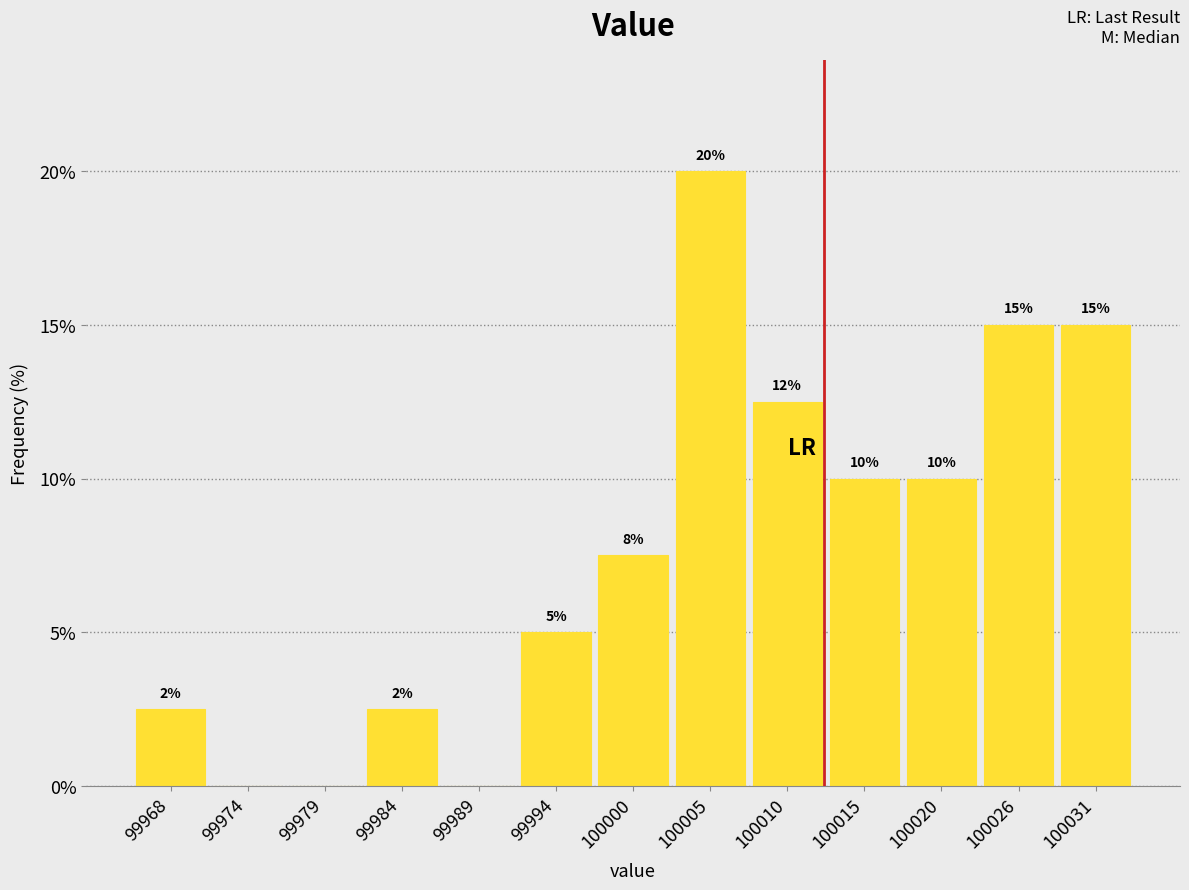

Which category has the highest value across all series?

100005